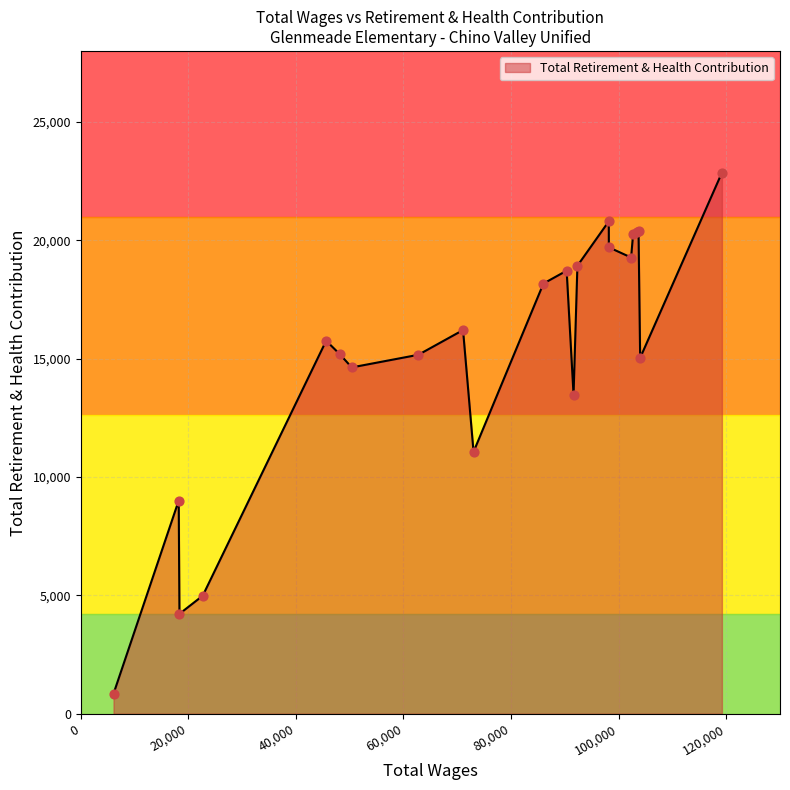

What is the minimum value shown in the chart?

845